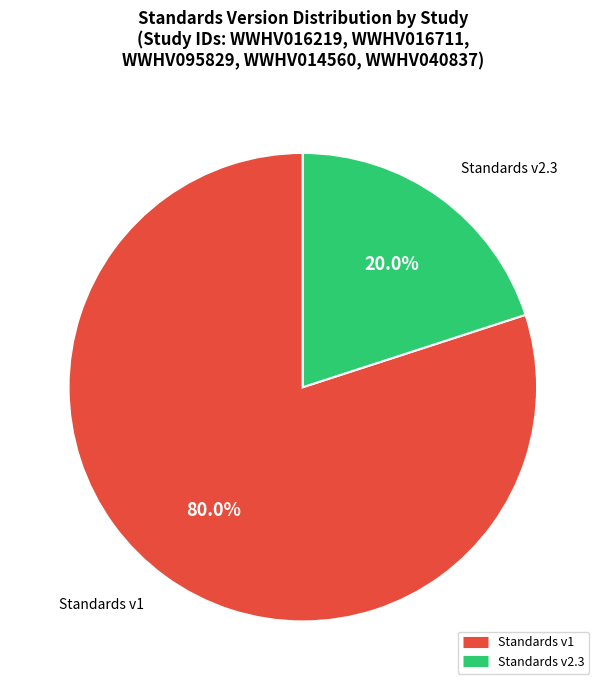

Does any single category account for the majority?

Yes